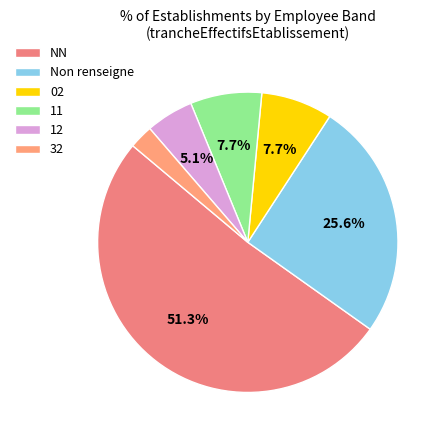

What is the largest slice in the pie chart?

NN